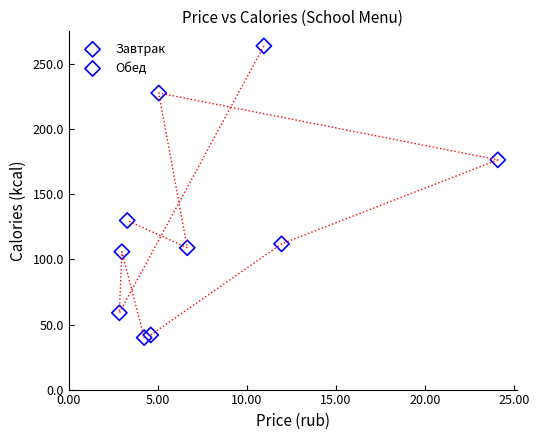

Which series has the widest spread of Y values?

Завтрак